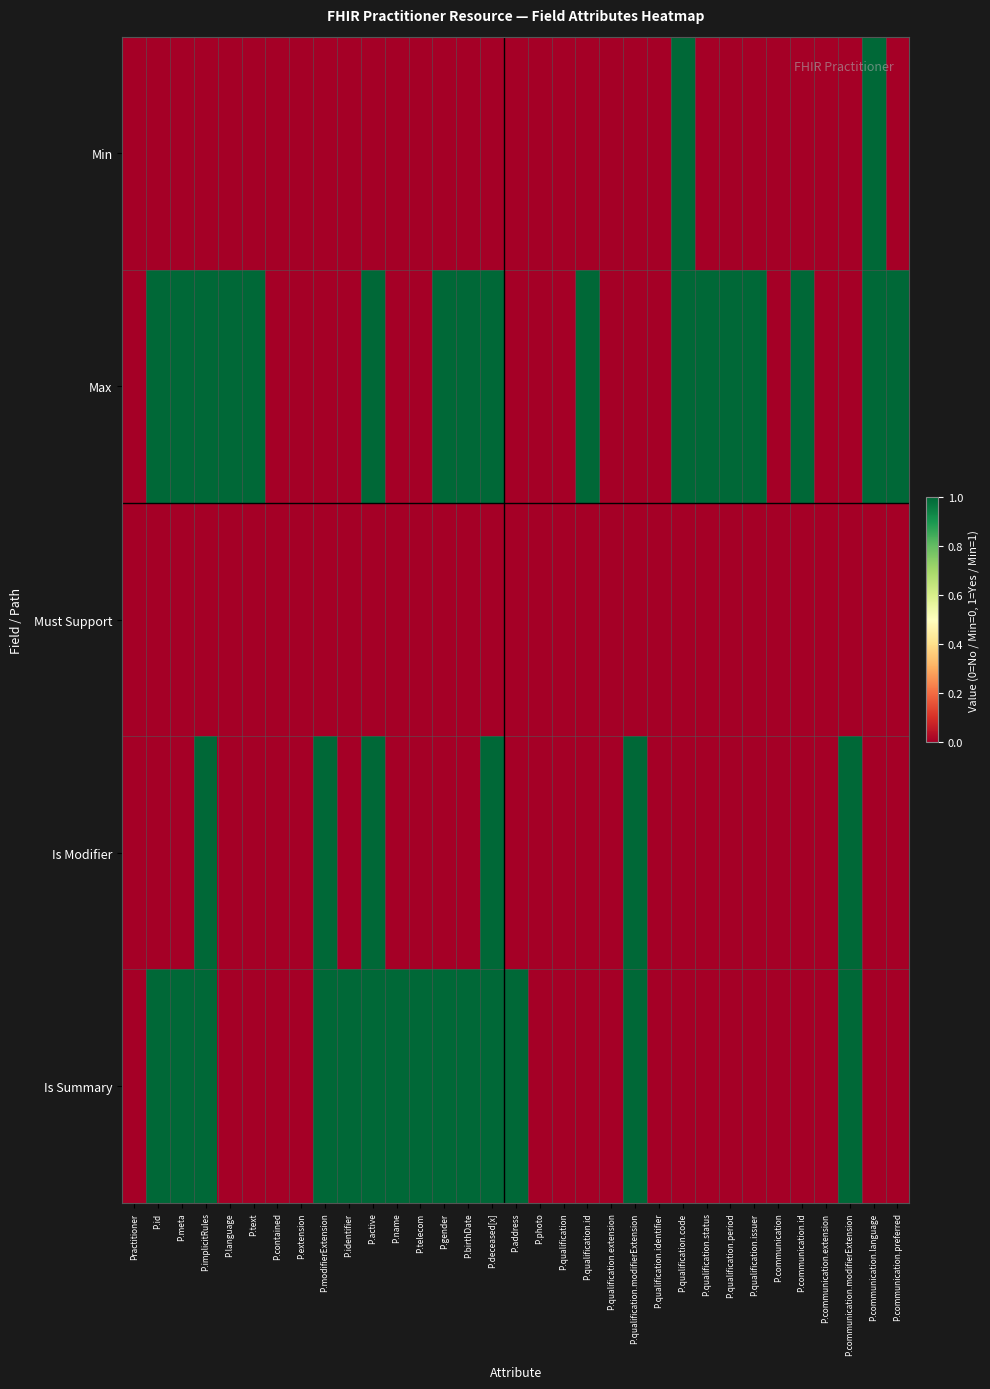

Reading left to right, extract all data points from this chart.

Min: Practitioner=0	P.id=0	P.meta=0	P.implicitRules=0	P.language=0	P.text=0	P.contained=0	P.extension=0	P.modifierExtension=0	P.identifier=0	P.active=0	P.name=0	P.telecom=0	P.gender=0	P.birthDate=0	P.deceased[x]=0	P.address=0	P.photo=0	P.qualification=0	P.qualification.id=0	P.qualification.extension=0	P.qualification.modifierExtension=0	P.qualification.identifier=0	P.qualification.code=1	P.qualification.status=0	P.qualification.period=0	P.qualification.issuer=0	P.communication=0	P.communication.id=0	P.communication.extension=0	P.communication.modifierExtension=0	P.communication.language=1	P.communication.preferred=0
Max: Practitioner=0	P.id=1	P.meta=1	P.implicitRules=1	P.language=1	P.text=1	P.contained=0	P.extension=0	P.modifierExtension=0	P.identifier=0	P.active=1	P.name=0	P.telecom=0	P.gender=1	P.birthDate=1	P.deceased[x]=1	P.address=0	P.photo=0	P.qualification=0	P.qualification.id=1	P.qualification.extension=0	P.qualification.modifierExtension=0	P.qualification.identifier=0	P.qualification.code=1	P.qualification.status=1	P.qualification.period=1	P.qualification.issuer=1	P.communication=0	P.communication.id=1	P.communication.extension=0	P.communication.modifierExtension=0	P.communication.language=1	P.communication.preferred=1
Must Support: Practitioner=0	P.id=0	P.meta=0	P.implicitRules=0	P.language=0	P.text=0	P.contained=0	P.extension=0	P.modifierExtension=0	P.identifier=0	P.active=0	P.name=0	P.telecom=0	P.gender=0	P.birthDate=0	P.deceased[x]=0	P.address=0	P.photo=0	P.qualification=0	P.qualification.id=0	P.qualification.extension=0	P.qualification.modifierExtension=0	P.qualification.identifier=0	P.qualification.code=0	P.qualification.status=0	P.qualification.period=0	P.qualification.issuer=0	P.communication=0	P.communication.id=0	P.communication.extension=0	P.communication.modifierExtension=0	P.communication.language=0	P.communication.preferred=0
Is Modifier: Practitioner=0	P.id=0	P.meta=0	P.implicitRules=1	P.language=0	P.text=0	P.contained=0	P.extension=0	P.modifierExtension=1	P.identifier=0	P.active=1	P.name=0	P.telecom=0	P.gender=0	P.birthDate=0	P.deceased[x]=1	P.address=0	P.photo=0	P.qualification=0	P.qualification.id=0	P.qualification.extension=0	P.qualification.modifierExtension=1	P.qualification.identifier=0	P.qualification.code=0	P.qualification.status=0	P.qualification.period=0	P.qualification.issuer=0	P.communication=0	P.communication.id=0	P.communication.extension=0	P.communication.modifierExtension=1	P.communication.language=0	P.communication.preferred=0
Is Summary: Practitioner=0	P.id=1	P.meta=1	P.implicitRules=1	P.language=0	P.text=0	P.contained=0	P.extension=0	P.modifierExtension=1	P.identifier=1	P.active=1	P.name=1	P.telecom=1	P.gender=1	P.birthDate=1	P.deceased[x]=1	P.address=1	P.photo=0	P.qualification=0	P.qualification.id=0	P.qualification.extension=0	P.qualification.modifierExtension=1	P.qualification.identifier=0	P.qualification.code=0	P.qualification.status=0	P.qualification.period=0	P.qualification.issuer=0	P.communication=0	P.communication.id=0	P.communication.extension=0	P.communication.modifierExtension=1	P.communication.language=0	P.communication.preferred=0